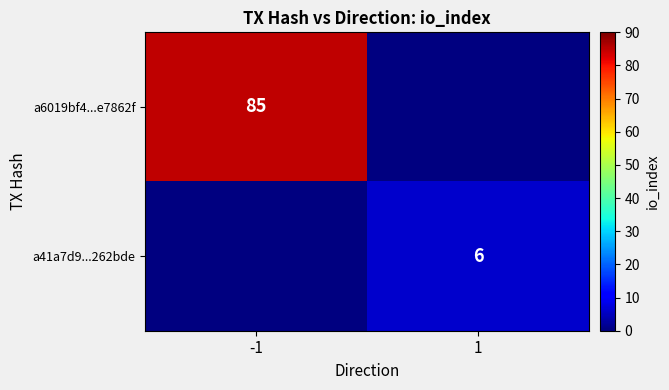

The value of a6019bf4...e7862f at -1 is 85. True or false?

True